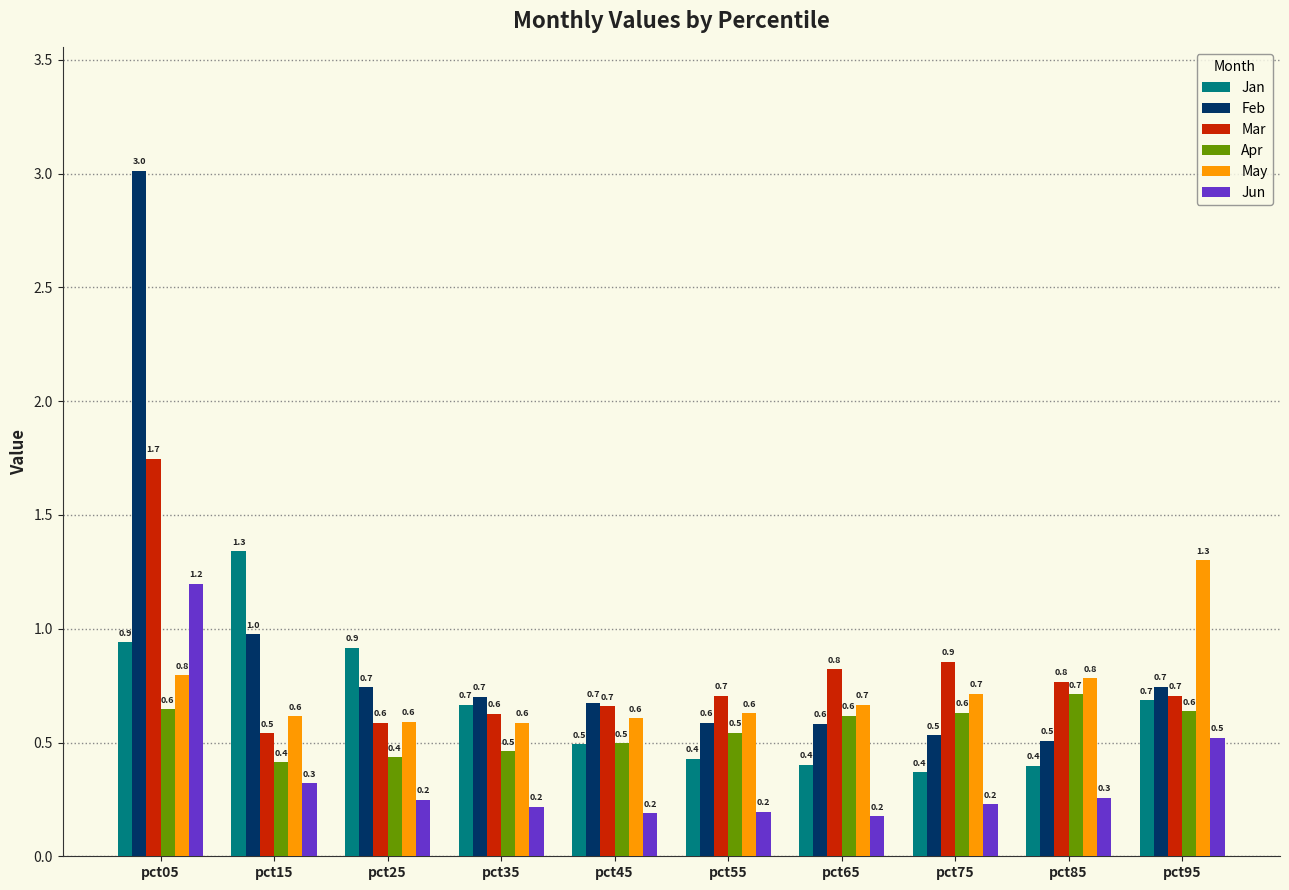

Reading left to right, what are all the values shown in this chart?

Jan: 0.9	1.3	0.9	0.7	0.5	0.4	0.4	0.4	0.4	0.7
Feb: 3.0	1.0	0.7	0.7	0.7	0.6	0.6	0.5	0.5	0.7
Mar: 1.7	0.5	0.6	0.6	0.7	0.7	0.8	0.9	0.8	0.7
Apr: 0.6	0.4	0.4	0.5	0.5	0.5	0.6	0.6	0.7	0.6
May: 0.8	0.6	0.6	0.6	0.6	0.6	0.7	0.7	0.8	1.3
Jun: 1.2	0.3	0.2	0.2	0.2	0.2	0.2	0.2	0.3	0.5